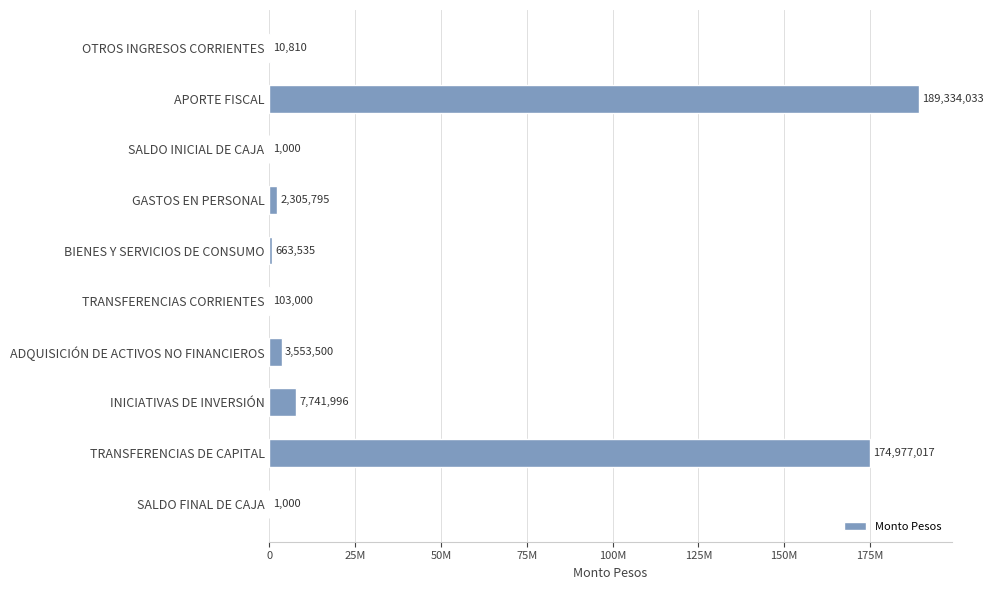

At which category does the chart reach its peak across all series?

APORTE FISCAL